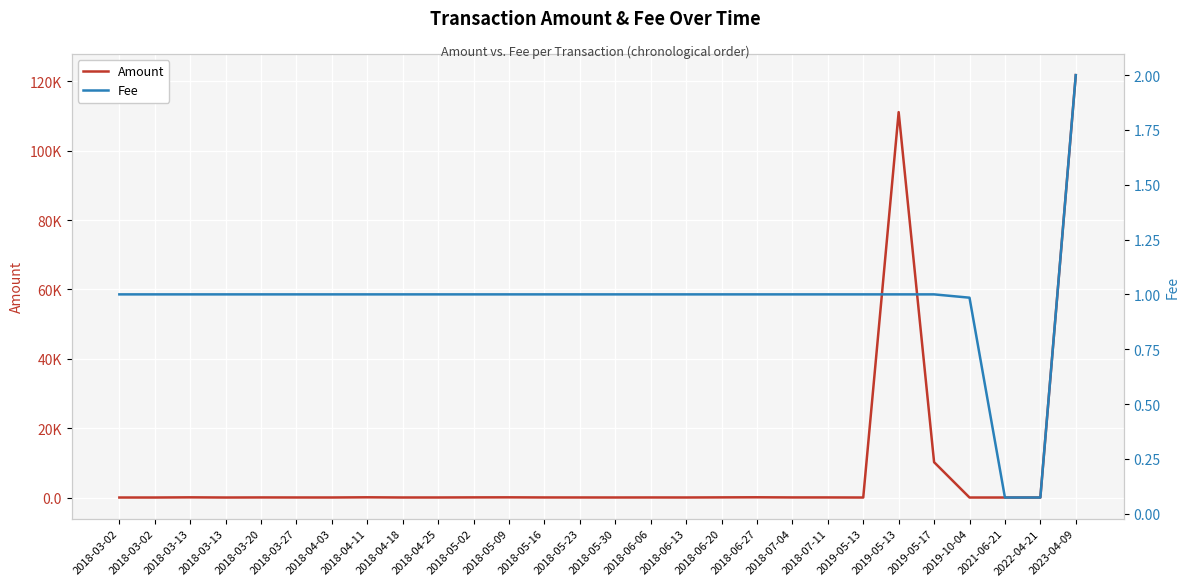

Which series changed the most between 2018-03-13 and 2018-06-13?

Amount